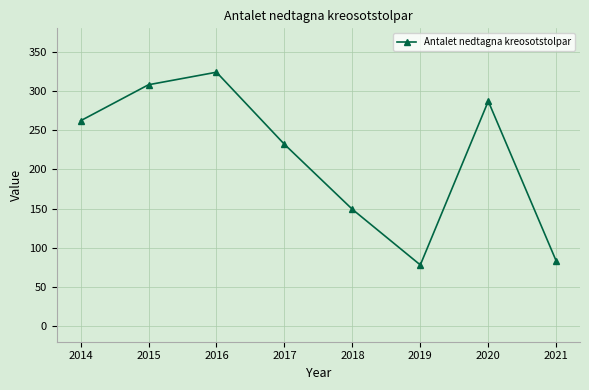

What is the ratio of the value at 2015 to the value at 2019?

3.9